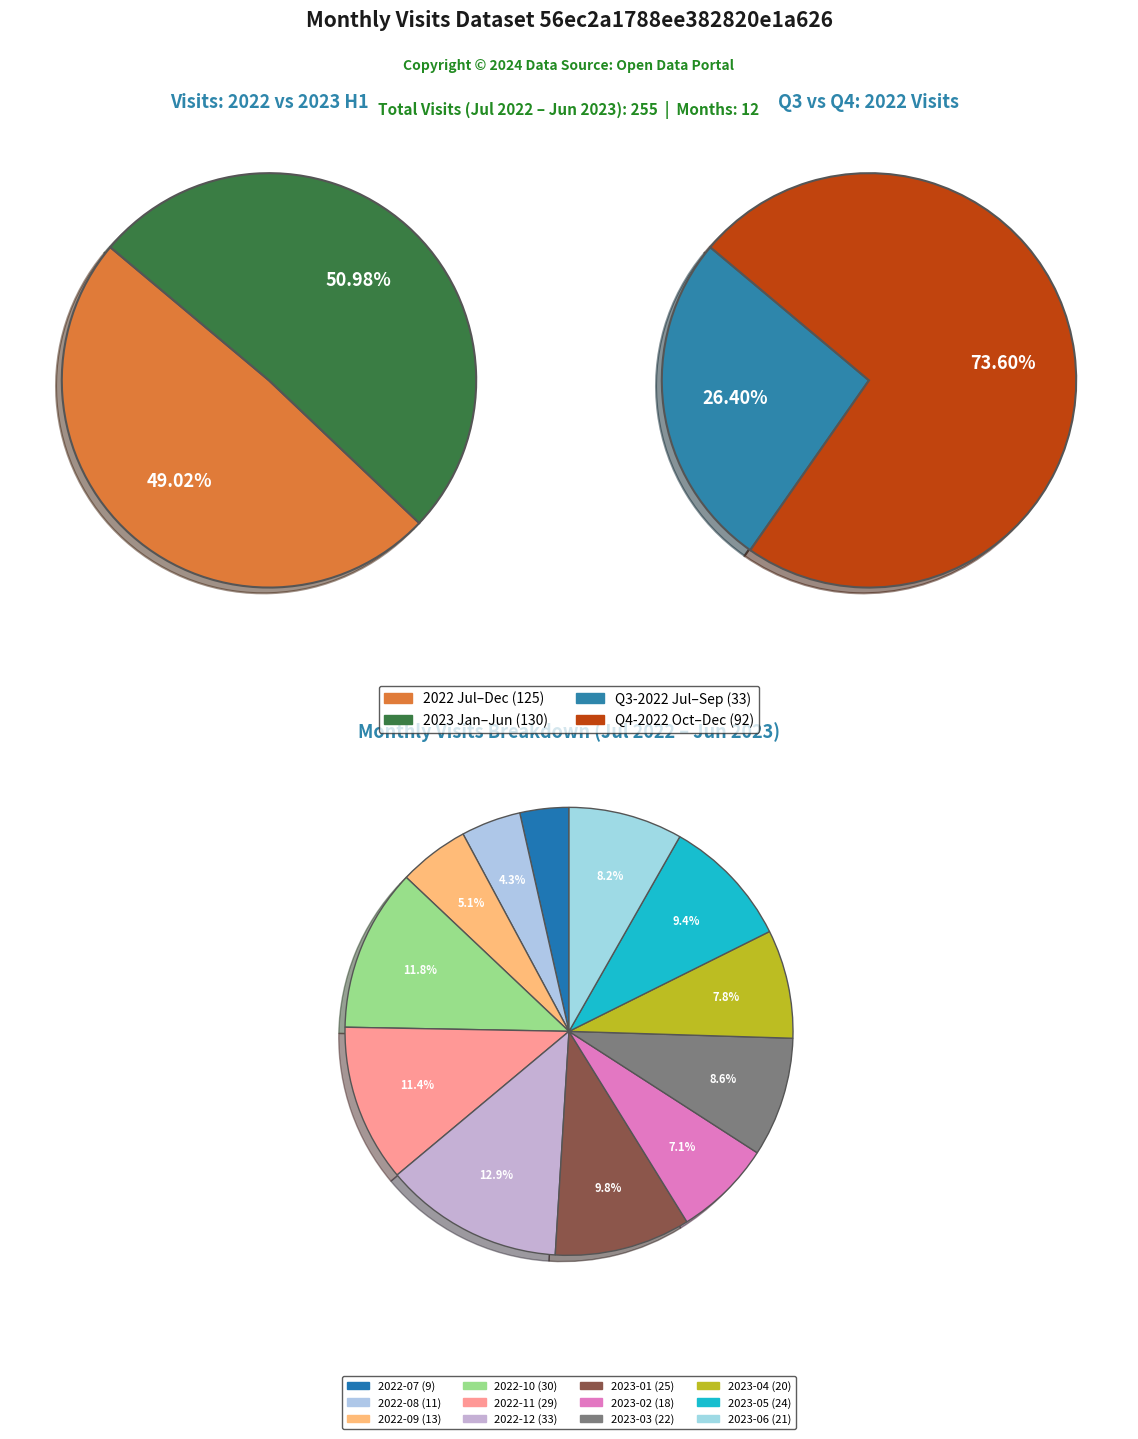

To the nearest percent, what is the difference between the largest and smallest slice percentages?

9%